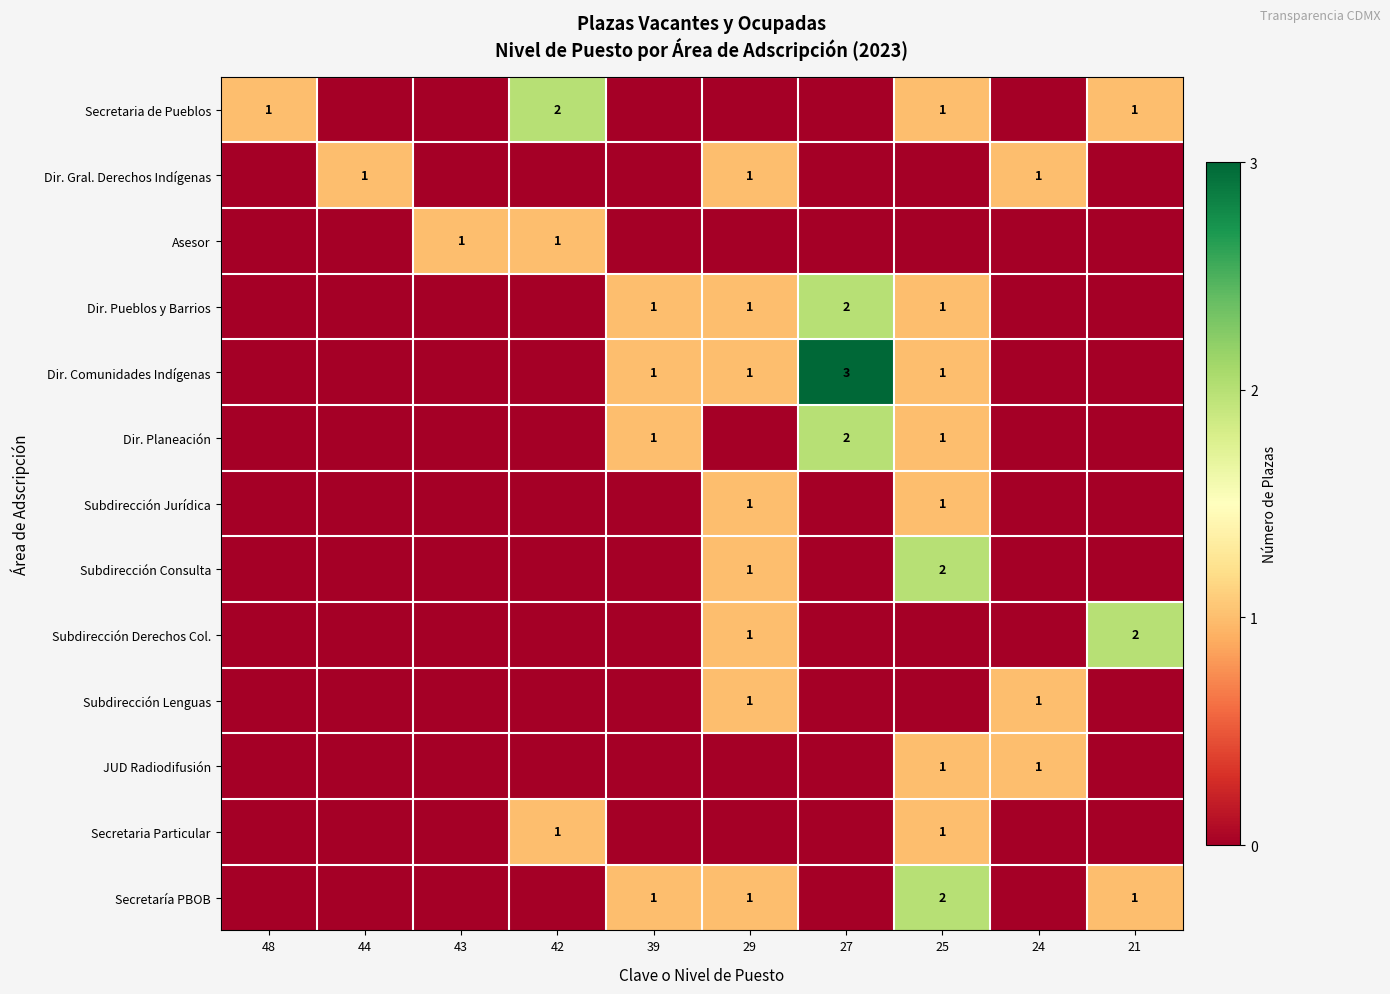

Is it true that Secretaria de Pueblos equals 2 at 42?

True